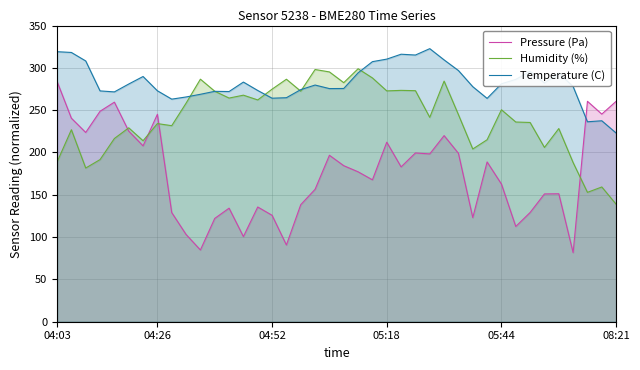

What is the sum of all Temperature (C) values?

11293.6